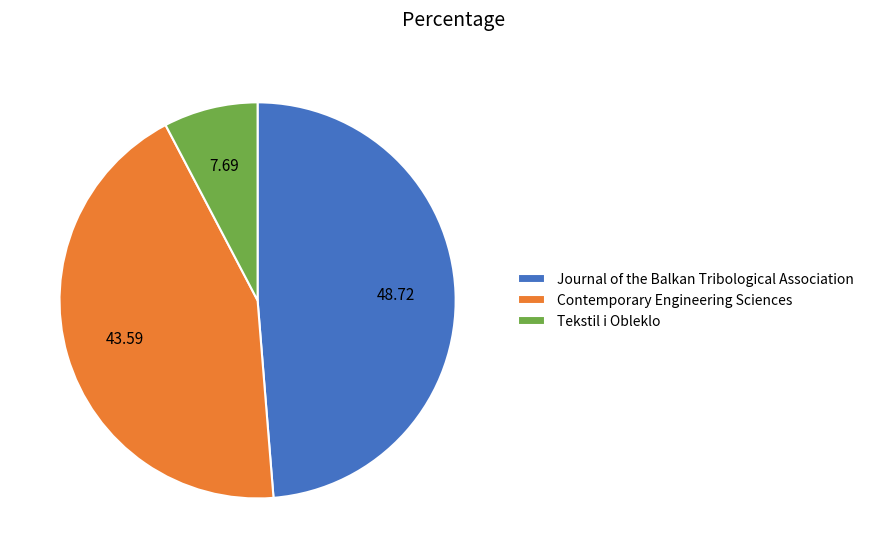

How many segments does this pie chart have?

3